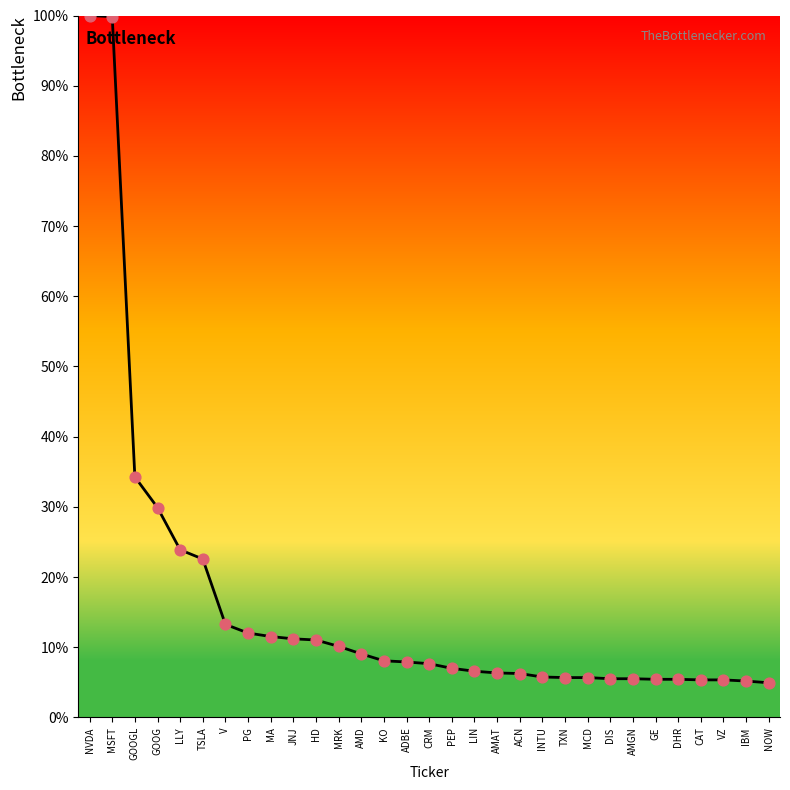

What is the change in value from ADBE to MCD?

-2.2